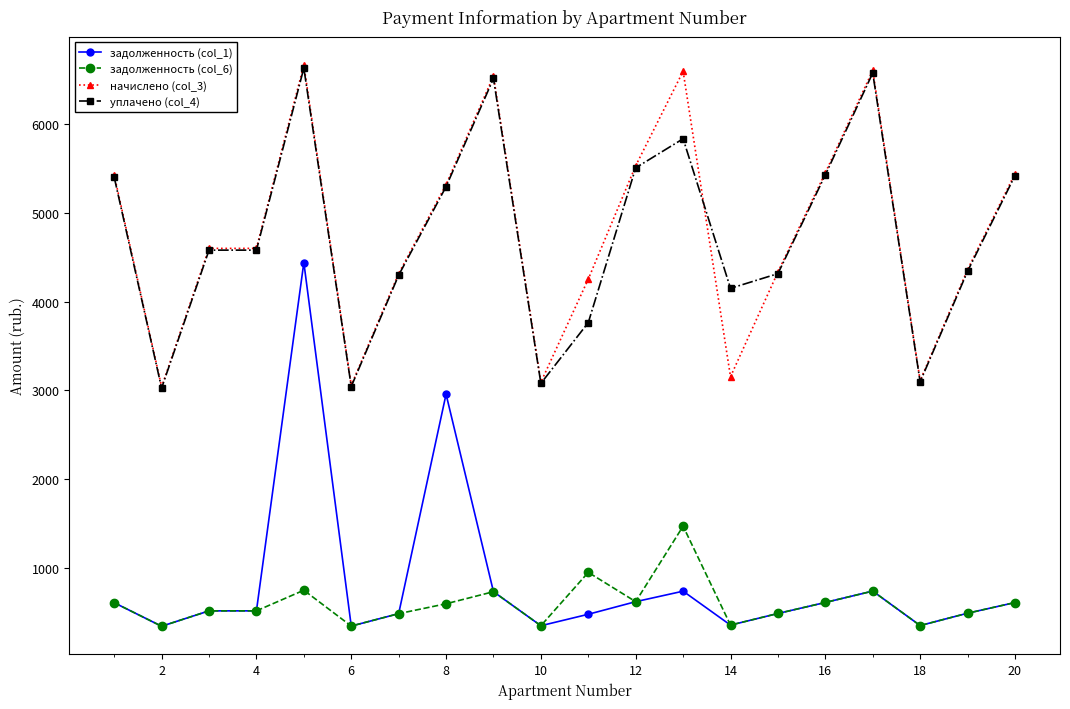

What is the value of the начислено (col_3) point at the 9th from the left?

6546.8